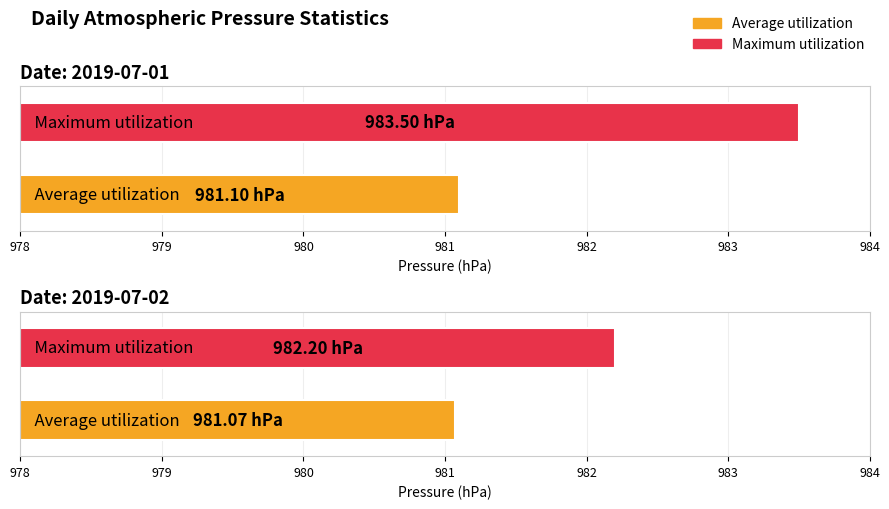

Read the Maximum utilization value at 2019-07-01.

983.5